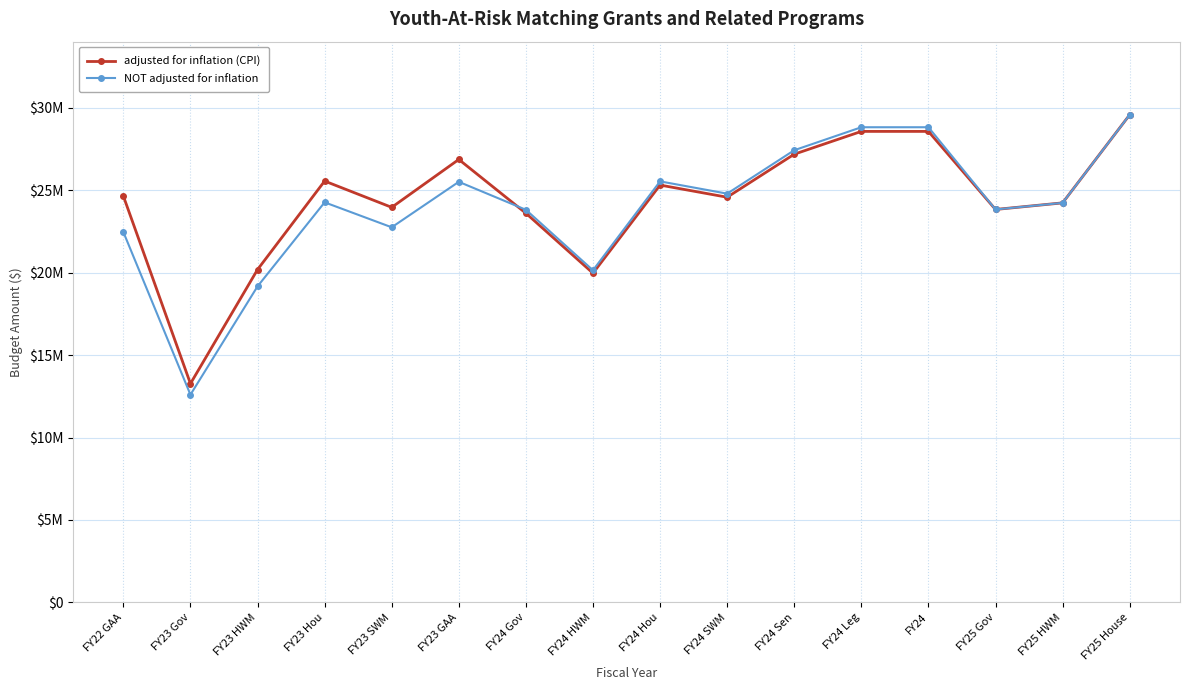

Between FY23 SWM and FY24, which series saw the biggest shift?

NOT adjusted for inflation